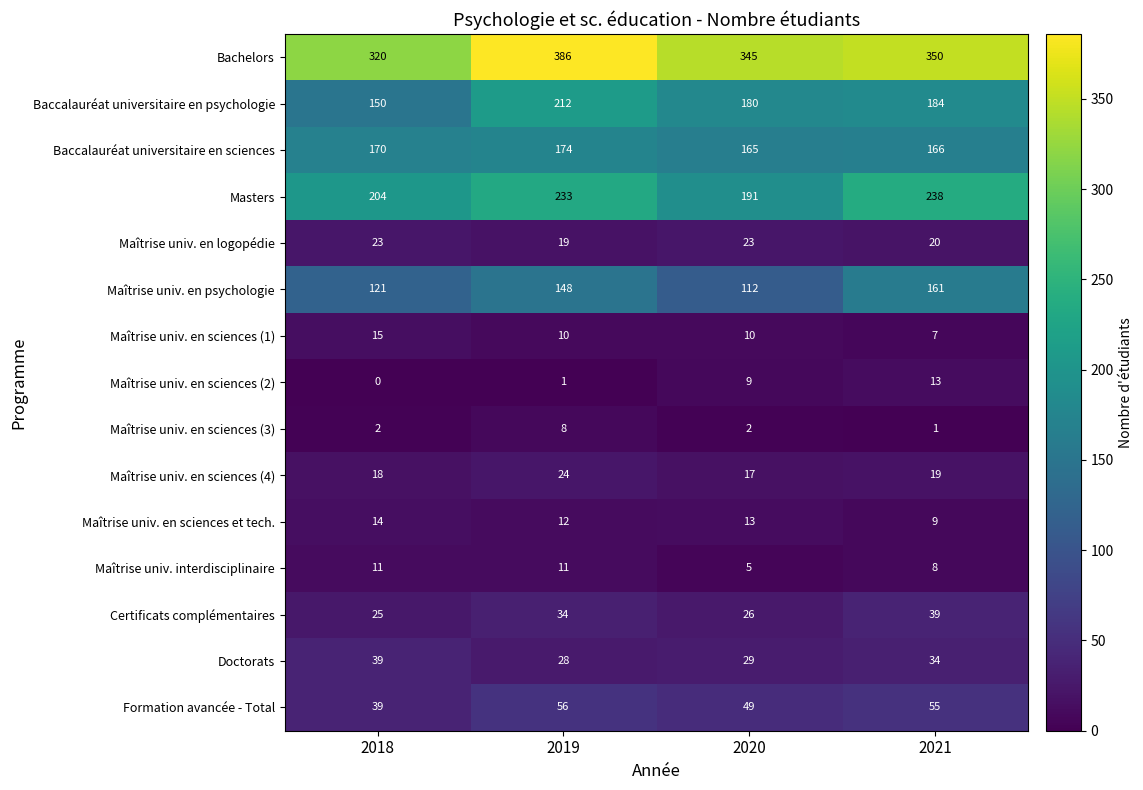

At how many categories does at least one series exceed 246?

4